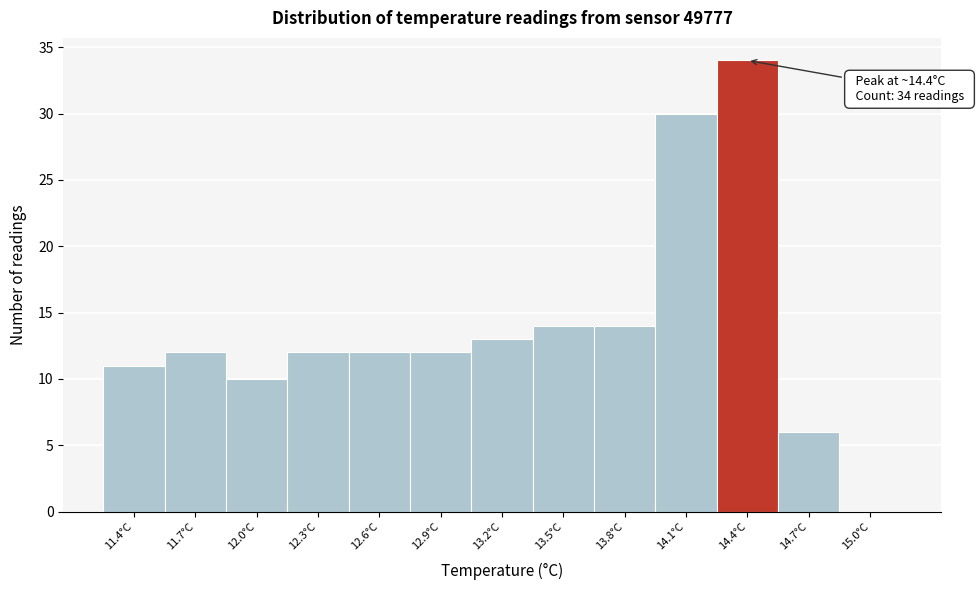

Reading right to left, transcribe all the data shown in this chart.

15.0°C=0	14.7°C=6	14.4°C=34	14.1°C=30	13.8°C=14	13.5°C=14	13.2°C=13	12.9°C=12	12.6°C=12	12.3°C=12	12.0°C=10	11.7°C=12	11.4°C=11